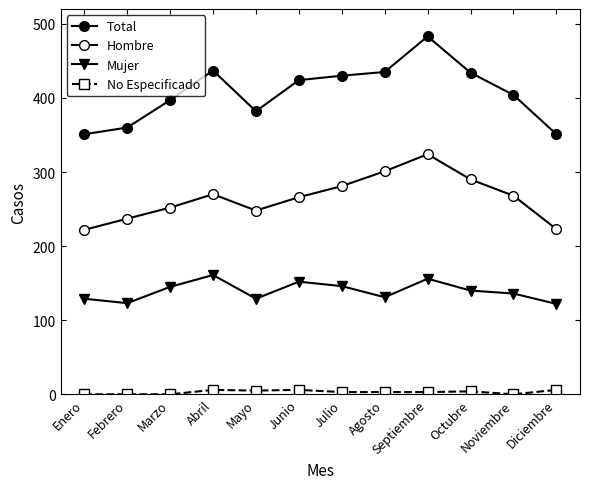

How many values in the Total series are below 424?

6